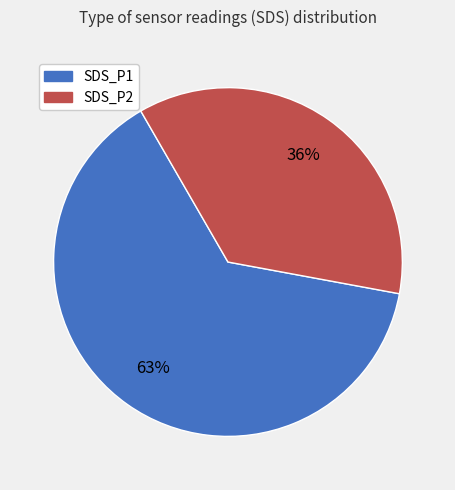

To the nearest percent, what is the combined percentage of SDS_P2 and SDS_P1?

100%